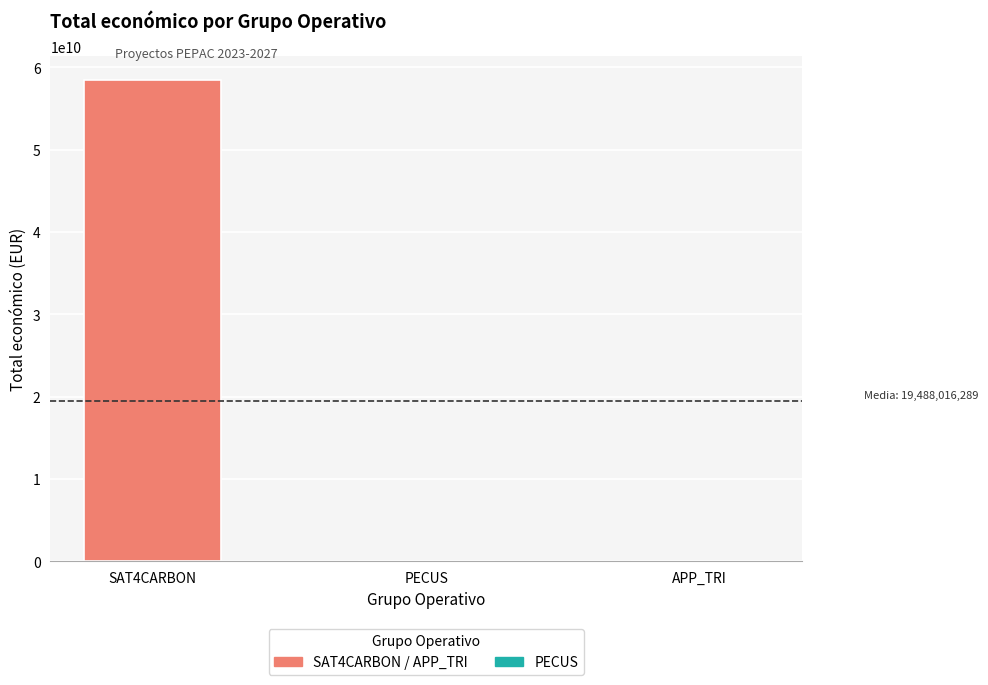

What is the greatest value displayed?

58462941715